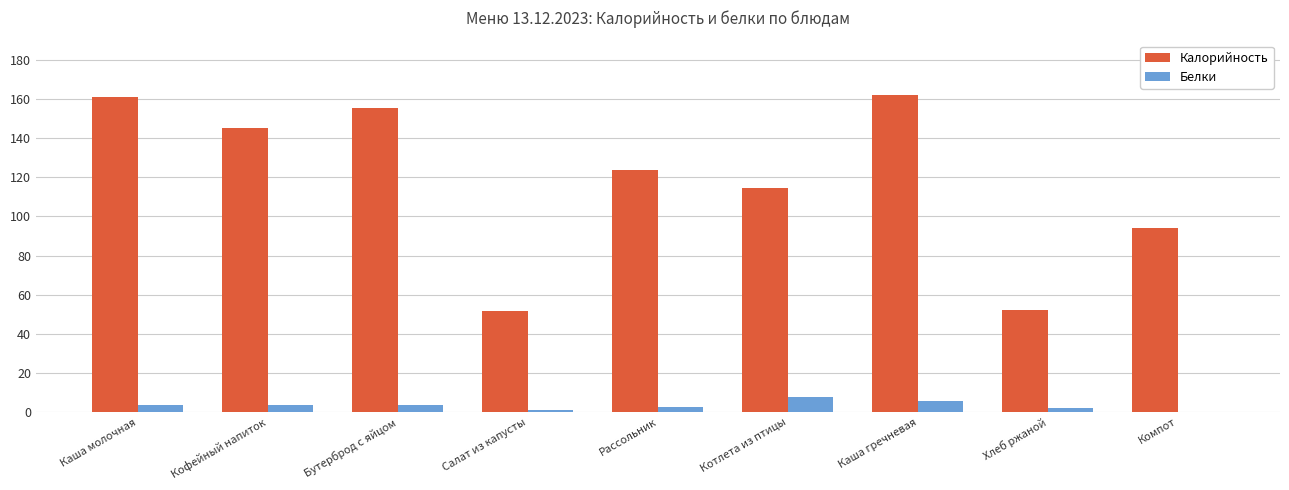

What is the average value of the Калорийность series?

117.8